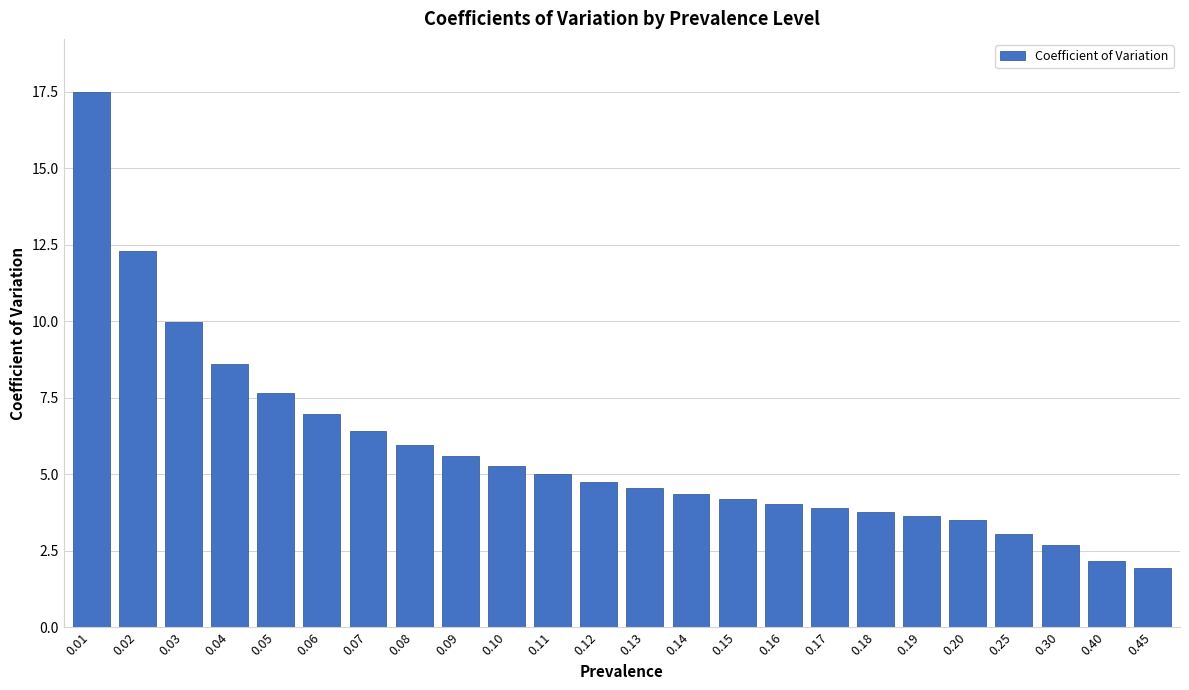

Reading left to right, list all the values displayed in this chart.

17.5	12.3	10.0	8.6	7.7	7.0	6.4	6.0	5.6	5.3	5.0	4.8	4.5	4.4	4.2	4.0	3.9	3.7	3.6	3.5	3.0	2.7	2.2	1.9